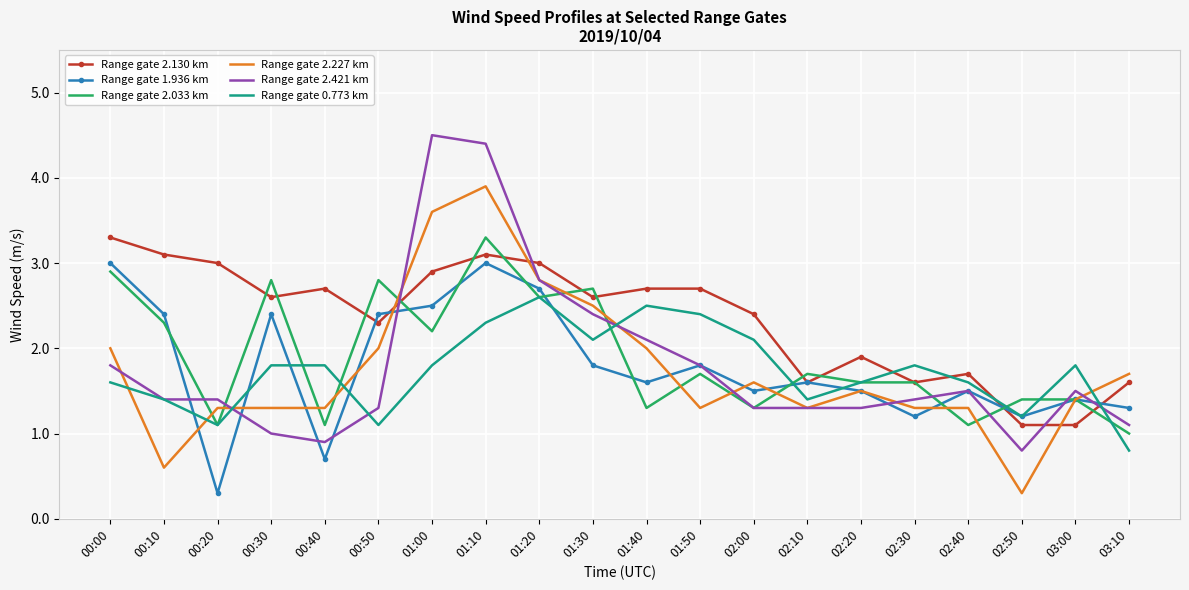

True or false: Range gate 2.421 km has a value of 1.4 at 02:30.

True